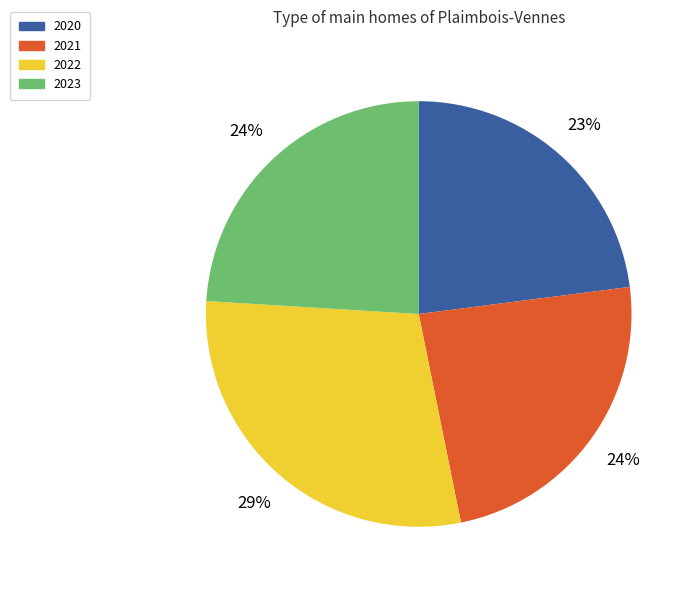

The 2022 slice represents 44% of the pie. True or false?

False